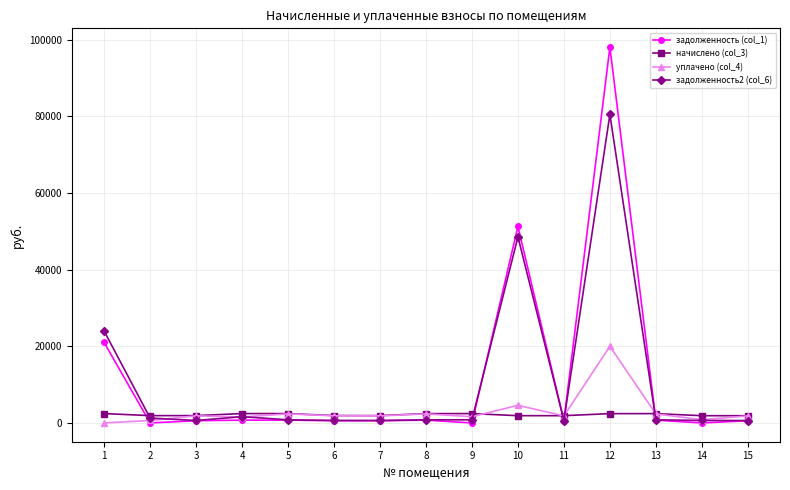

Does the chart have visible grid lines?

Yes